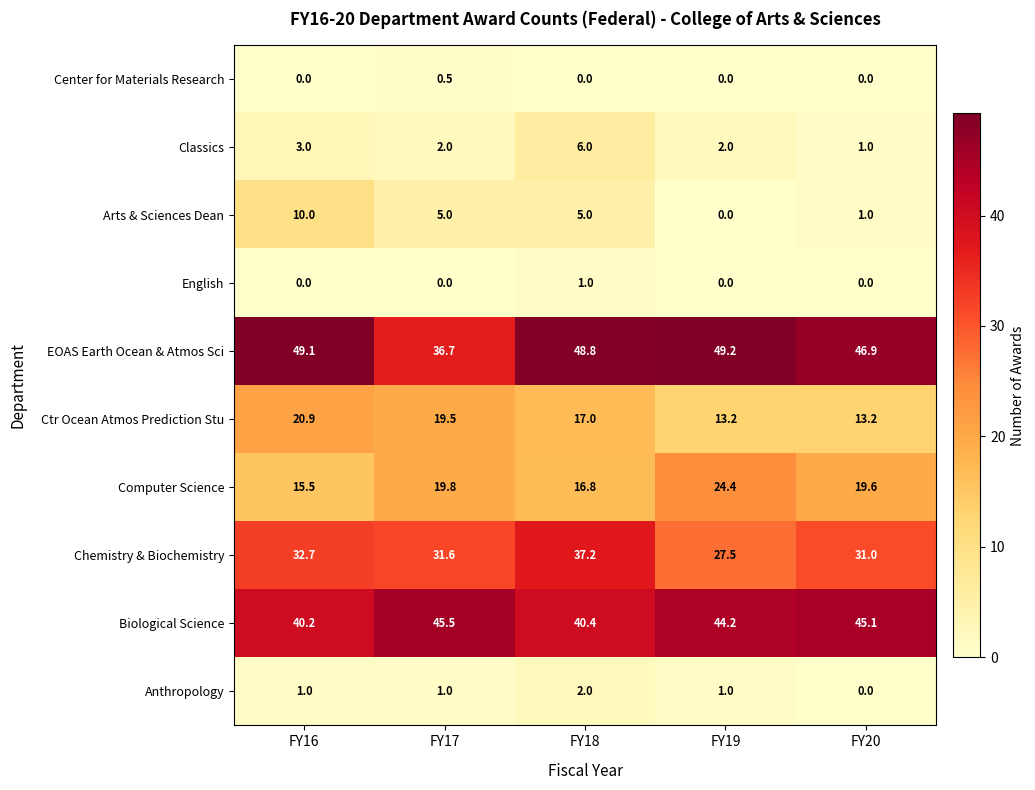

Which series has the largest total across all categories?

EOAS Earth Ocean & Atmos Sci